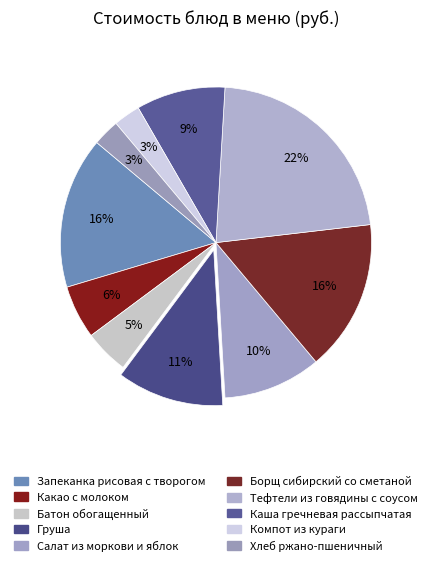

Count the number of slices in the pie.

10